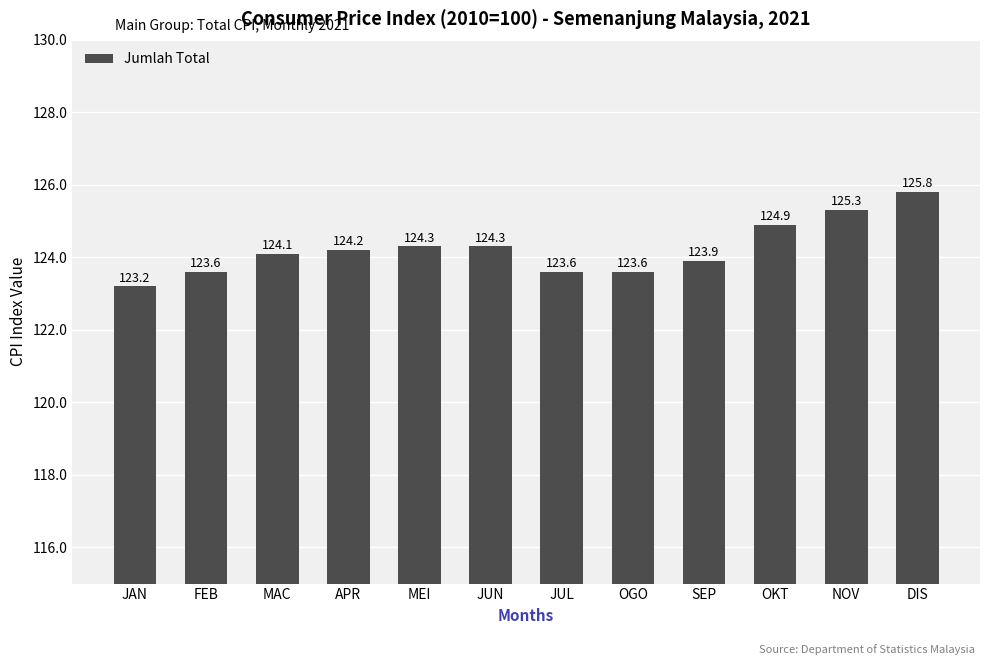

Approximately how many times larger is the value at OGO compared to JUN?

1.0